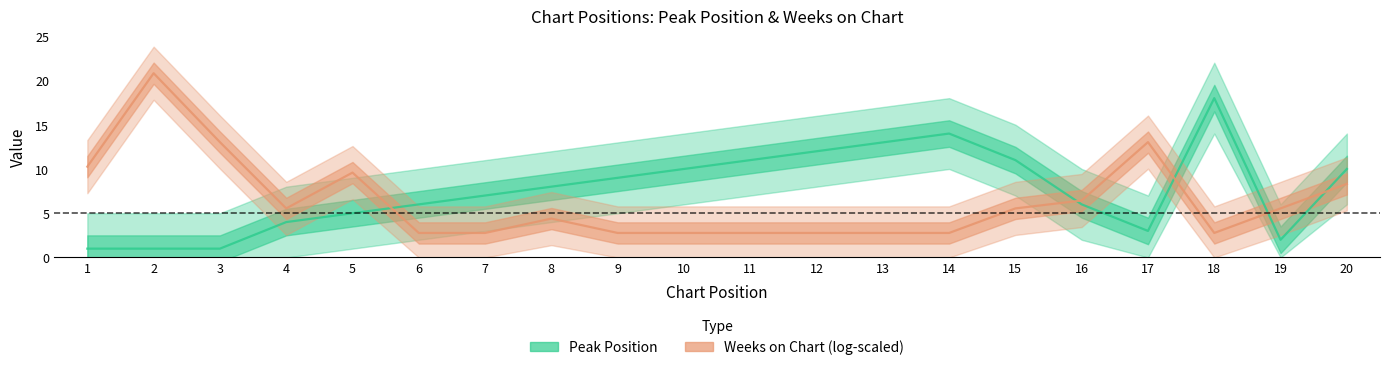

What is the total value across all series at 7?

9.8